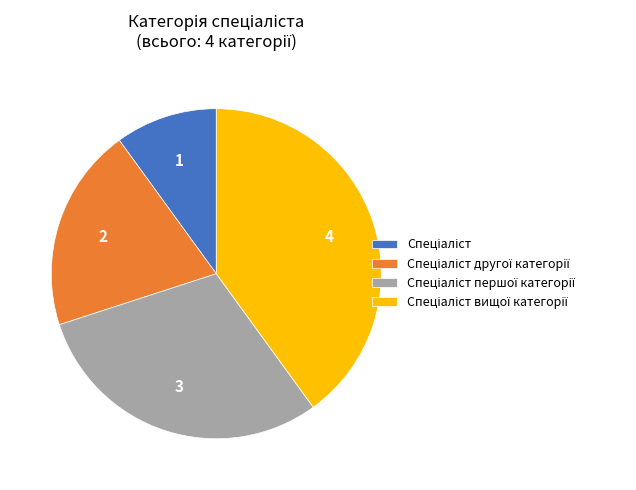

Is there any slice that represents more than half of the pie?

No